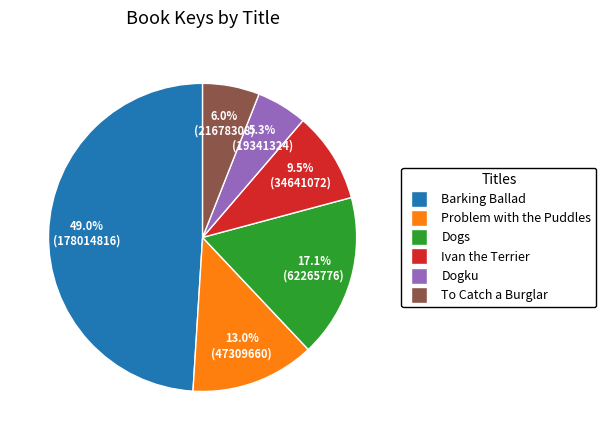

True or false: To Catch a Burglar accounts for 6% of the total.

True